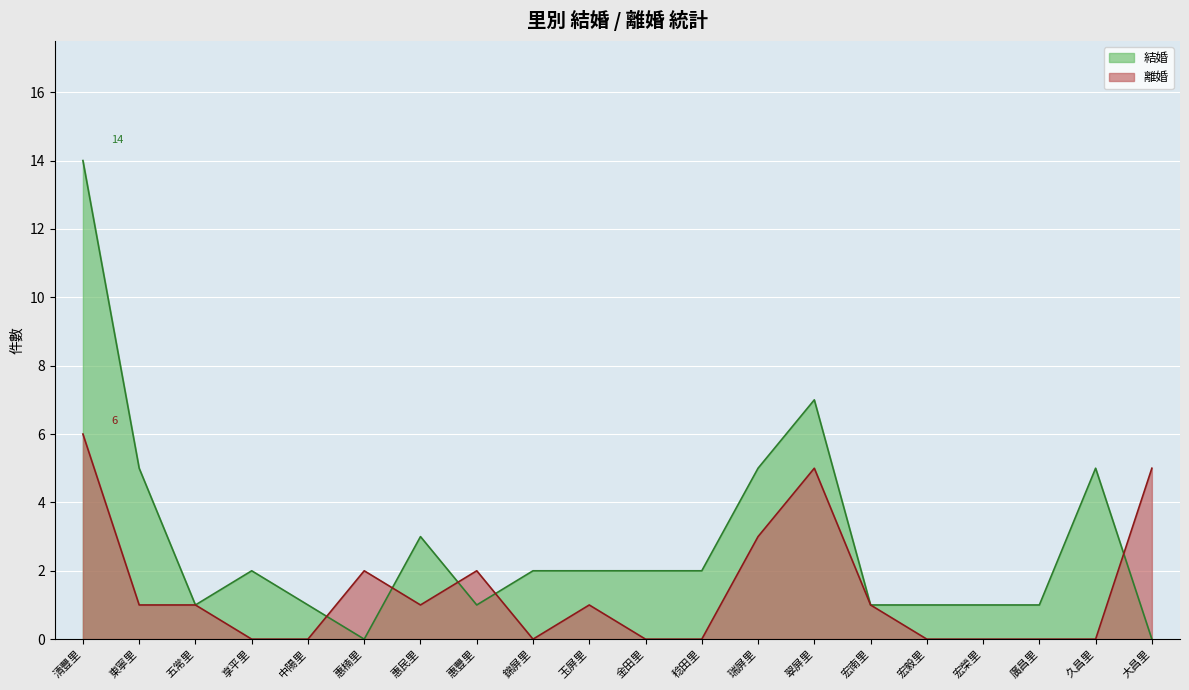

Which category has the highest value in the 結婚 series?

清豐里